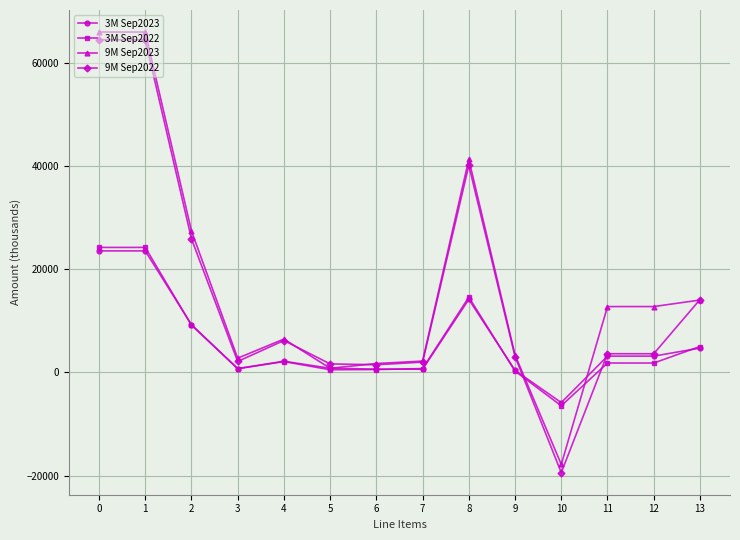

Is the value of 3M Sep2023 at 3 greater than the value of 9M Sep2022 at 11?

No